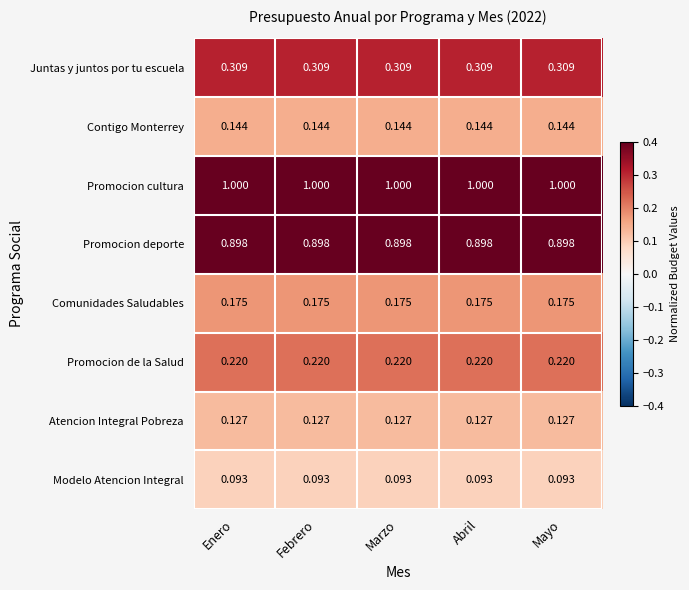

List the series in order of their peak value, highest first.

Promocion cultura, Promocion deporte, Juntas y juntos por tu escuela, Promocion de la Salud, Comunidades Saludables, Contigo Monterrey, Atencion Integral Pobreza, Modelo Atencion Integral